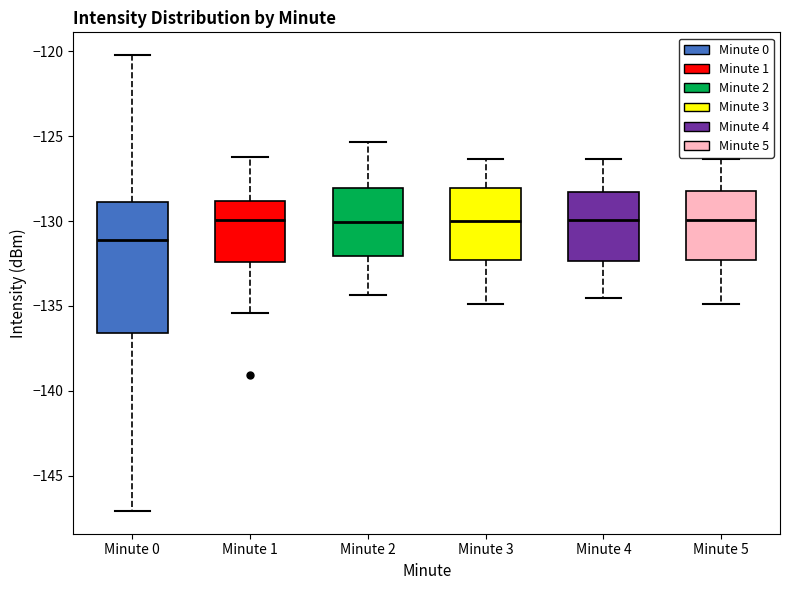

Which box is the tallest, from its lower edge to its upper edge?

Minute 0